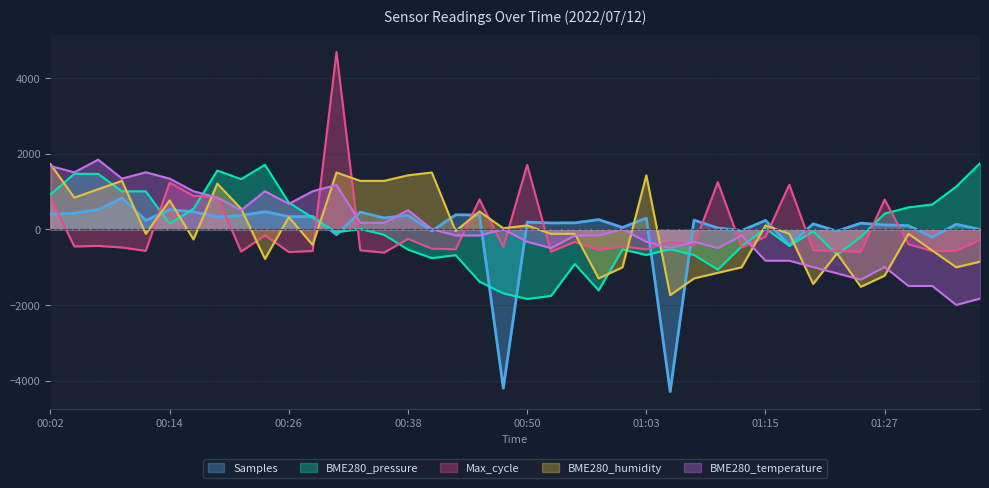

What is the maximum value shown in the chart?

4687.4